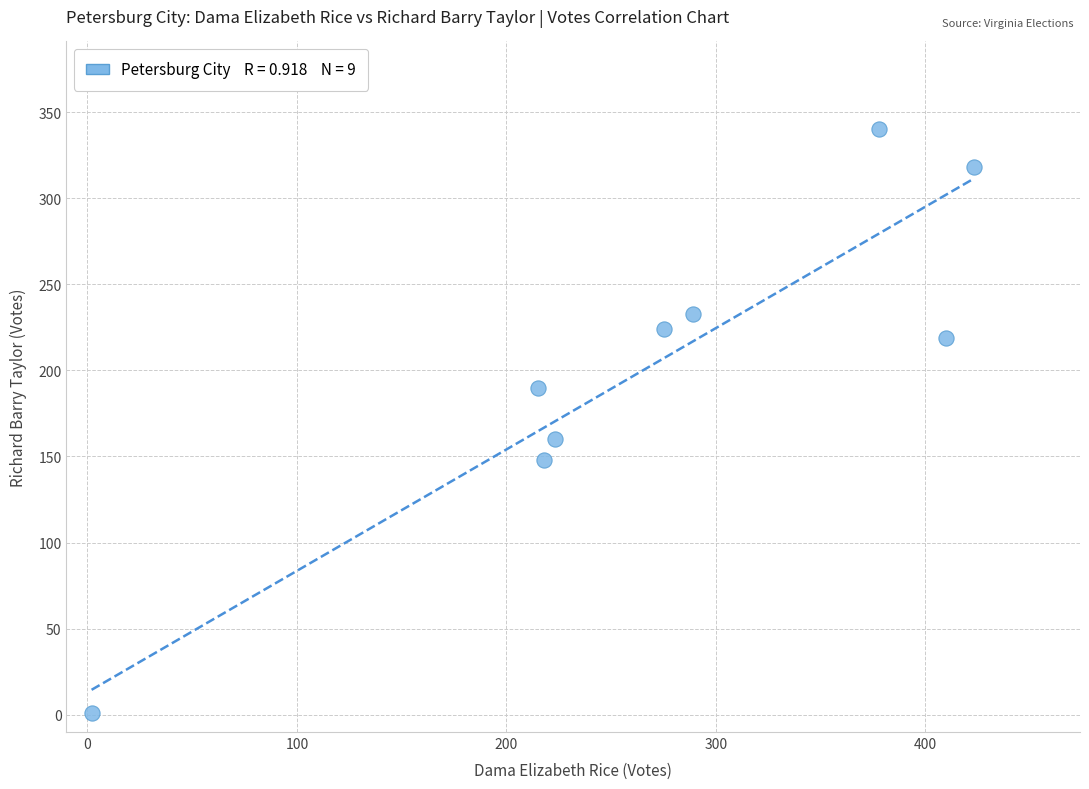

What is the range of X values (max minus min)?

421